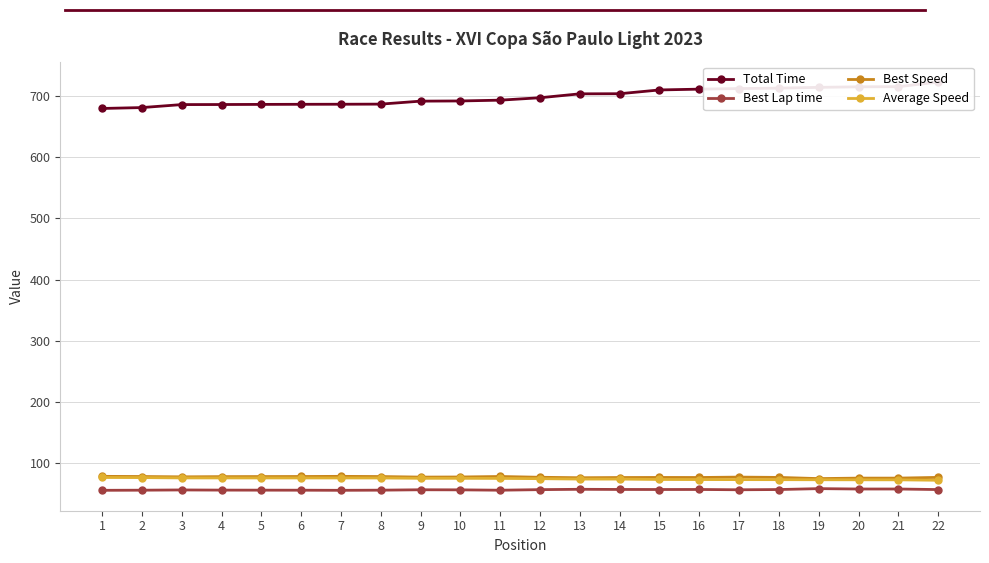

Is it true that Average Speed equals 74.9 at 9?

True